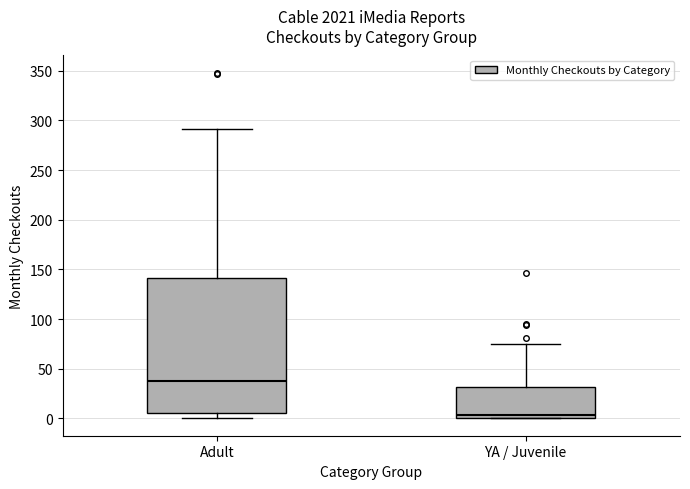

Which box's median line is the lowest?

YA / Juvenile